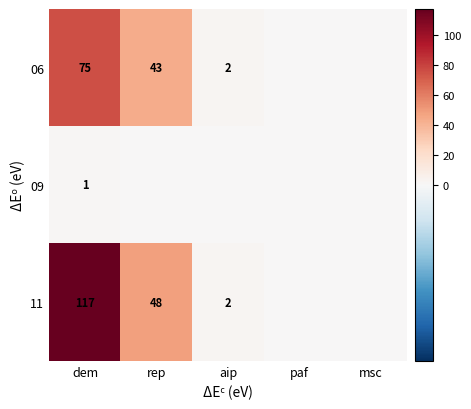

The value of 11 at aip is 3. True or false?

False